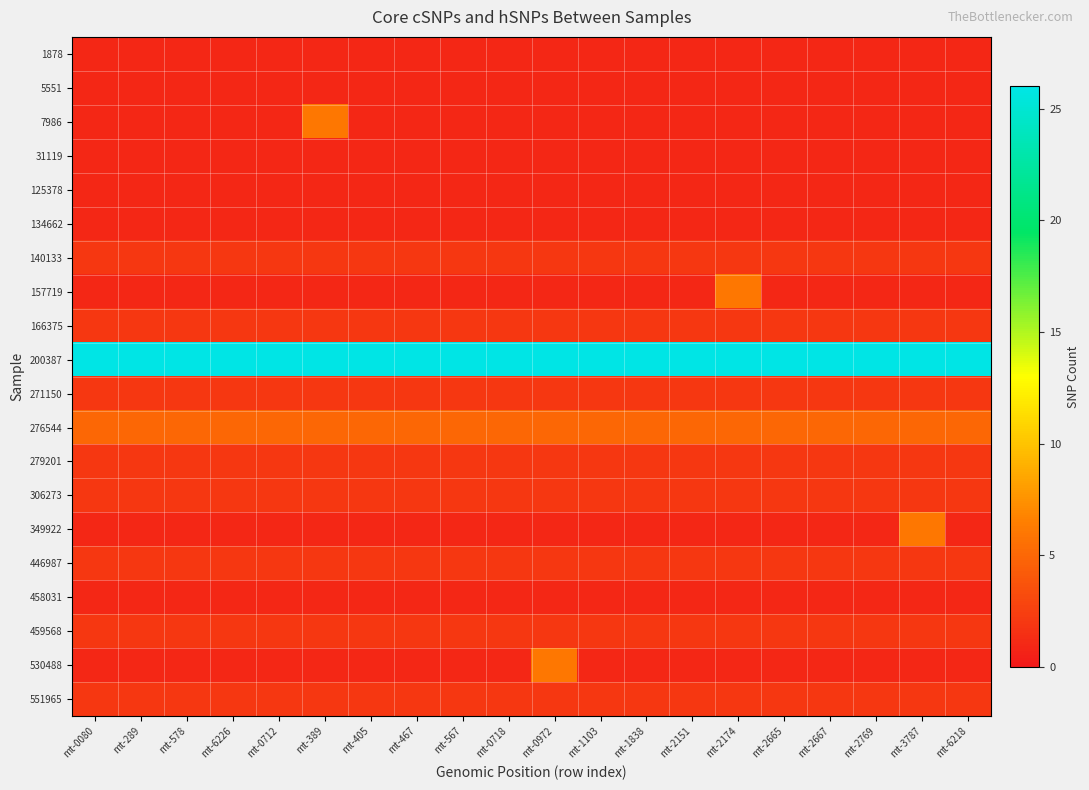

What is the difference between the highest and lowest values at mt-0080?

25